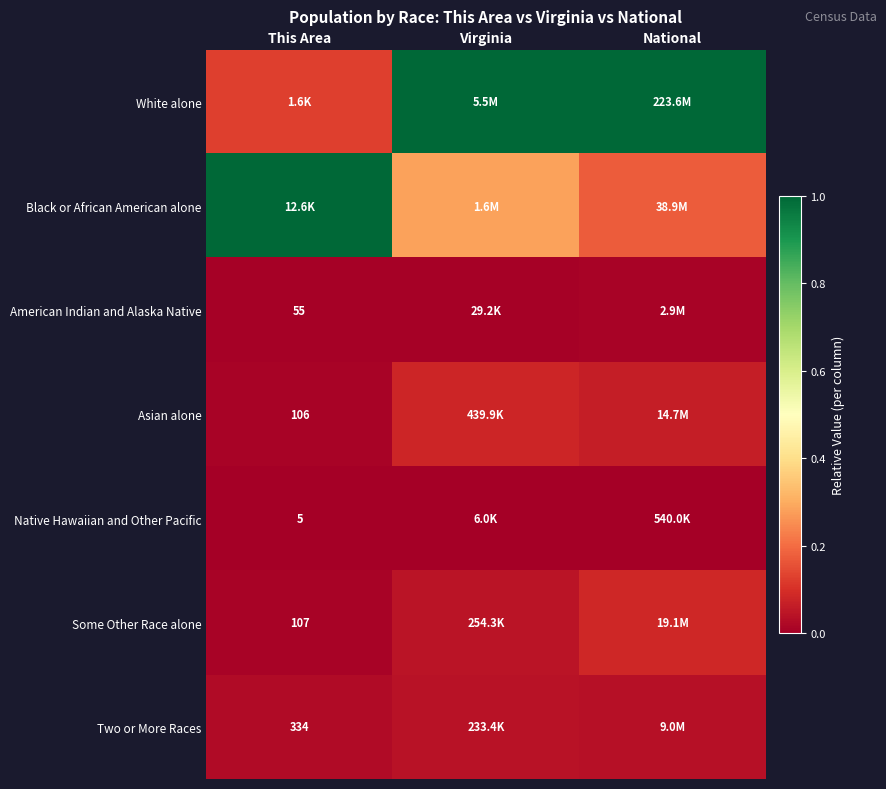

What is the spread (max minus min) of values at This Area?

1.0